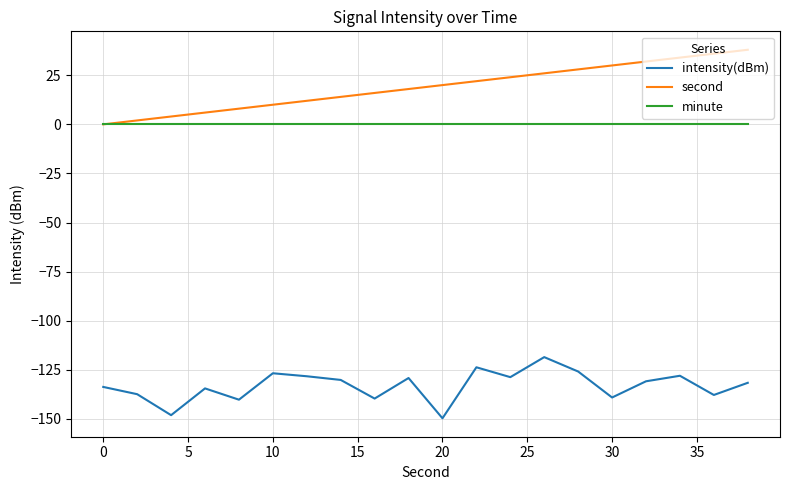

Which series has the largest total across all categories?

second